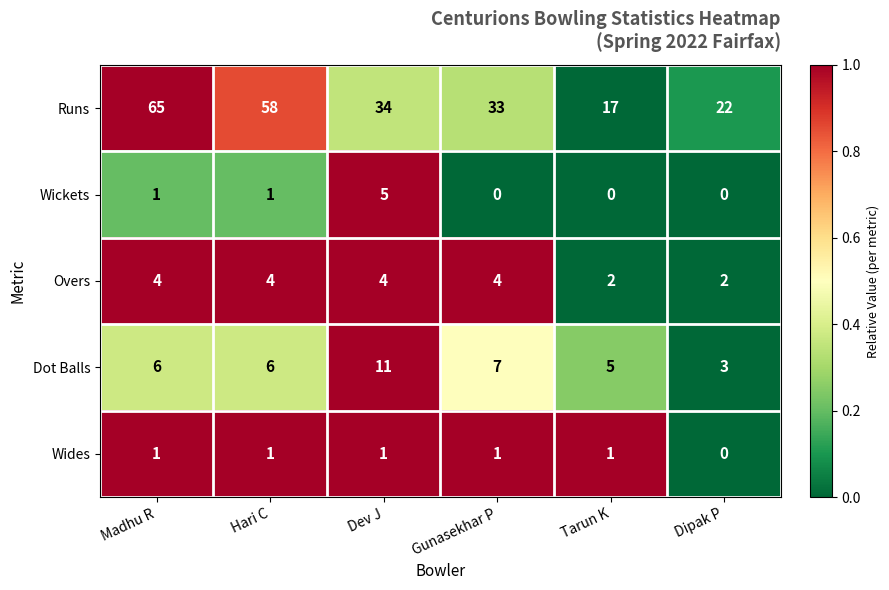

Reading left to right, transcribe all the data shown in this chart.

Runs: 65	58	34	33	17	22
Wickets: 1	1	5	0	0	0
Overs: 4	4	4	4	2	2
Dot Balls: 6	6	11	7	5	3
Wides: 1	1	1	1	1	0